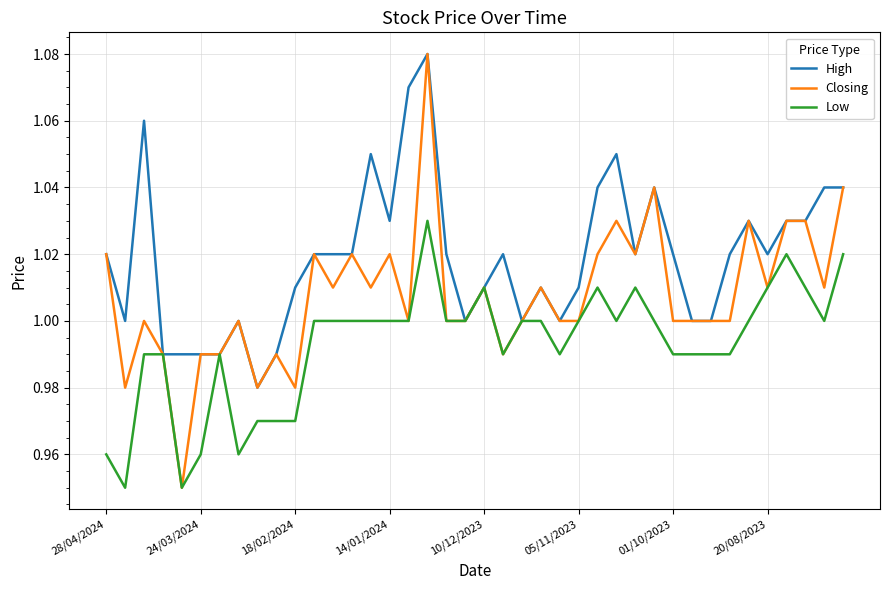

Which series has the largest total across all categories?

High